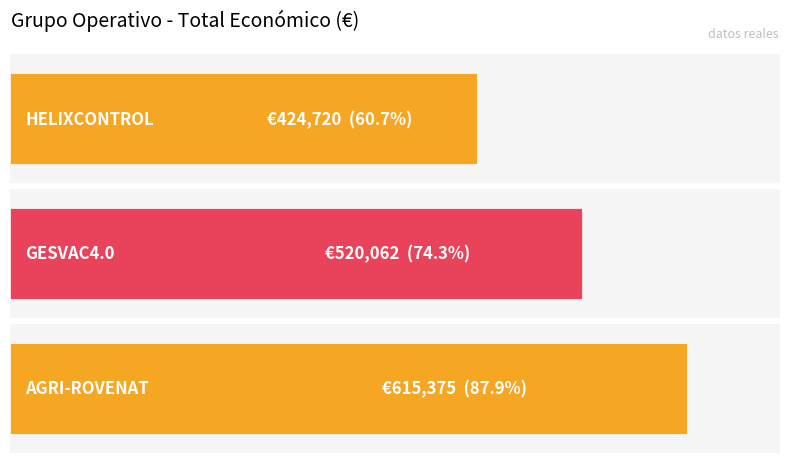

What is the ratio of the value at HELIXCONTROL to the value at AGRI-ROVENAT?

0.7